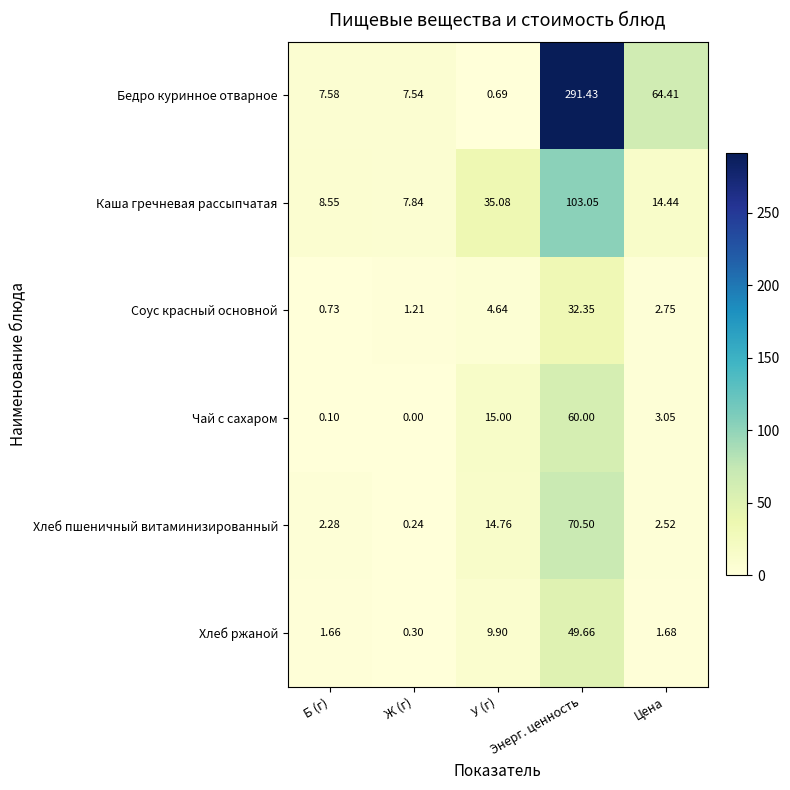

Which series has the widest spread of values?

Бедро куринное отварное